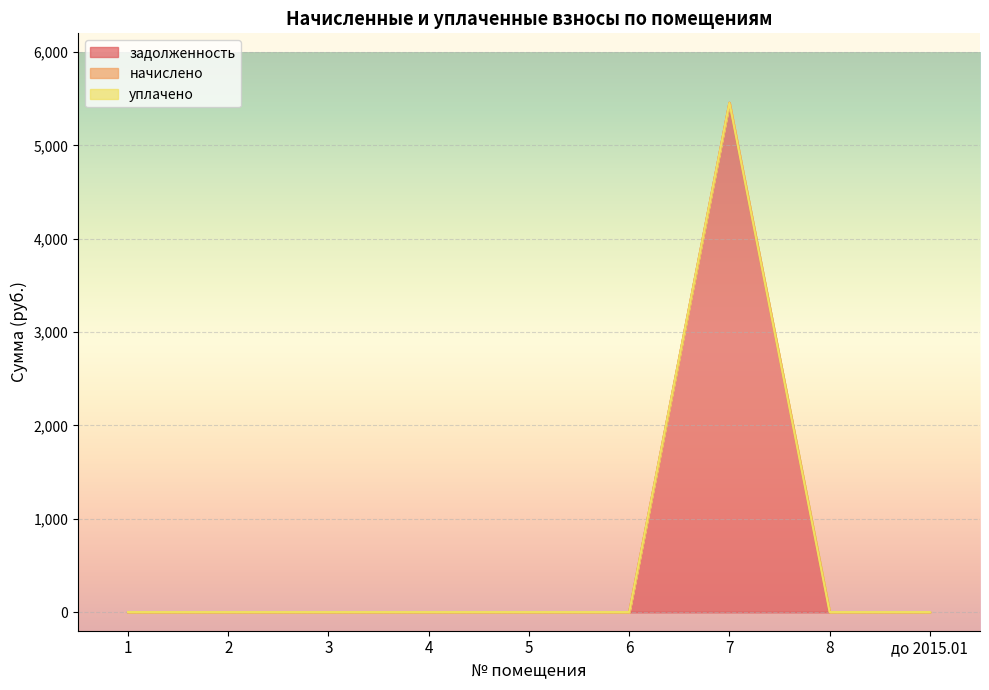

The value of уплачено at до 2015.01 is 0.0. True or false?

True